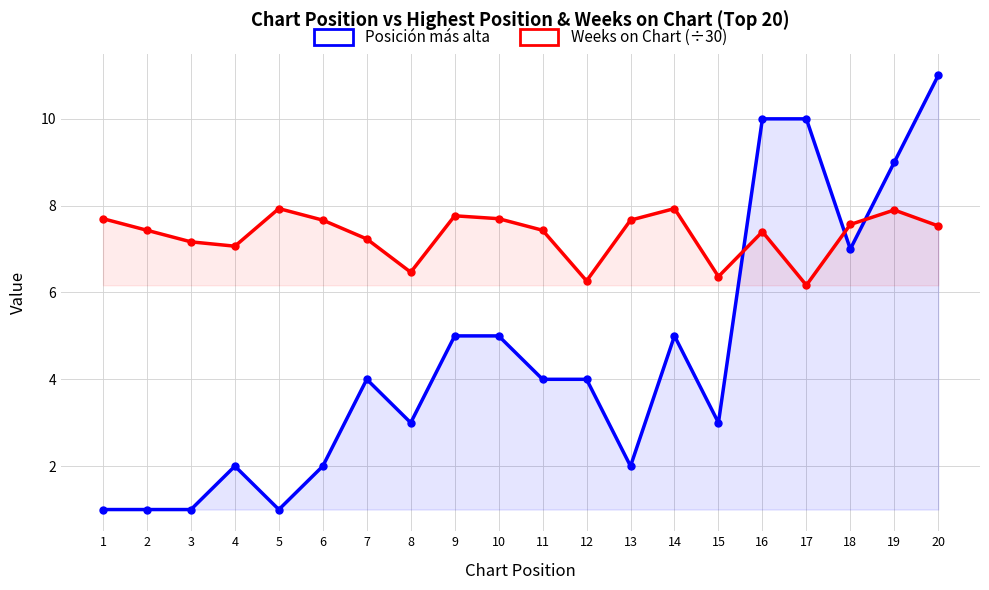

True or false: Posición más alta has more than 1 points higher than both neighbors.

True